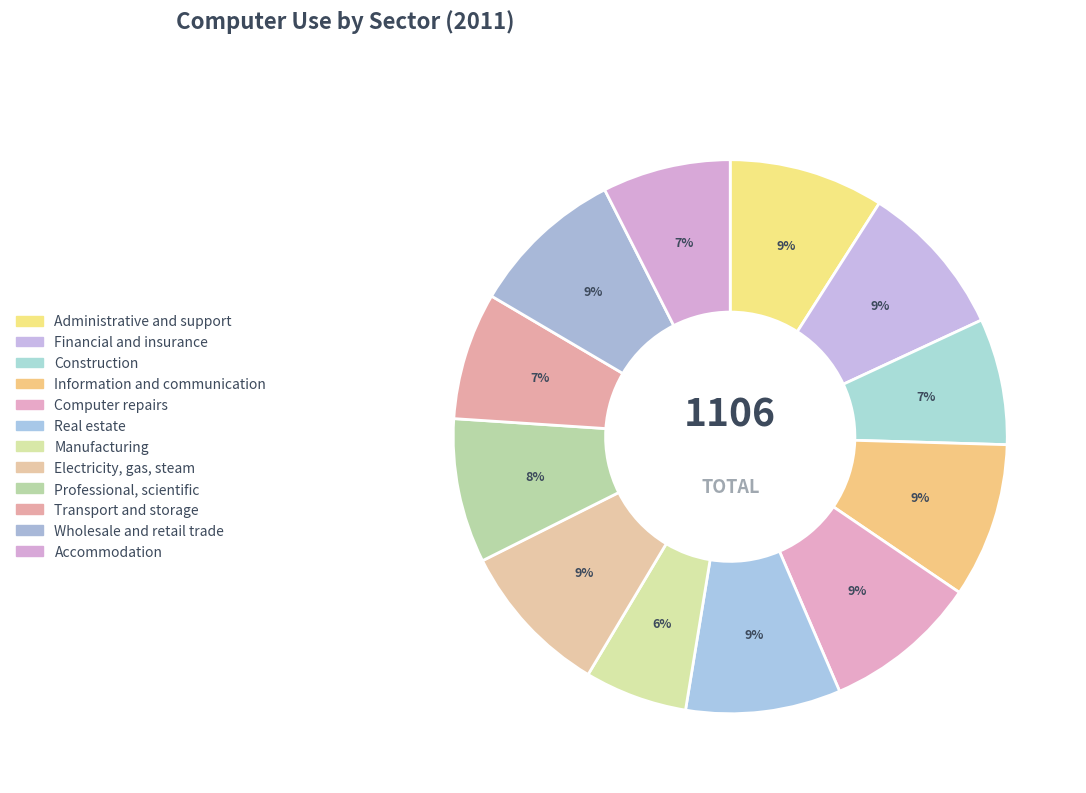

What percentage is the Manufacturing slice, to the nearest percent?

6%